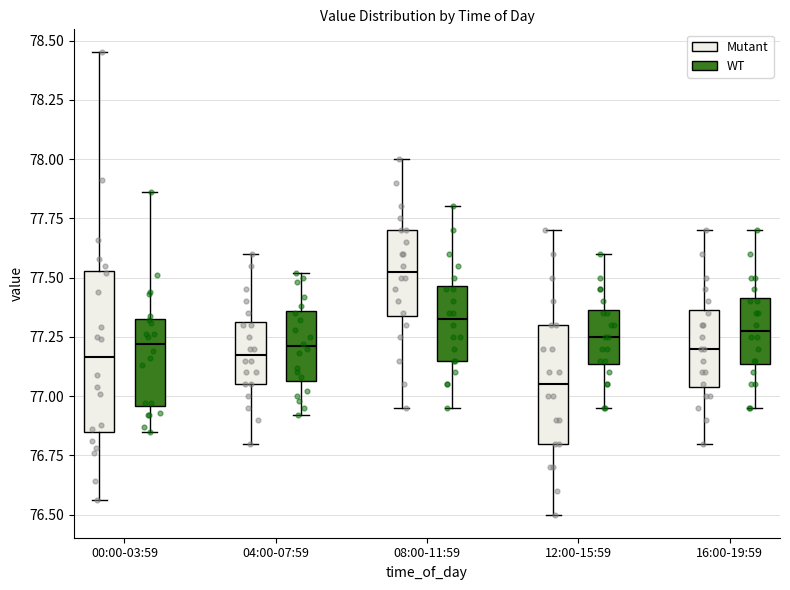

Where is the upper edge of the box for 04:00-07:59 (Mutant) on the y-axis? The values are not printed on the chart, so give them approximately, as read against the axis.

77.30